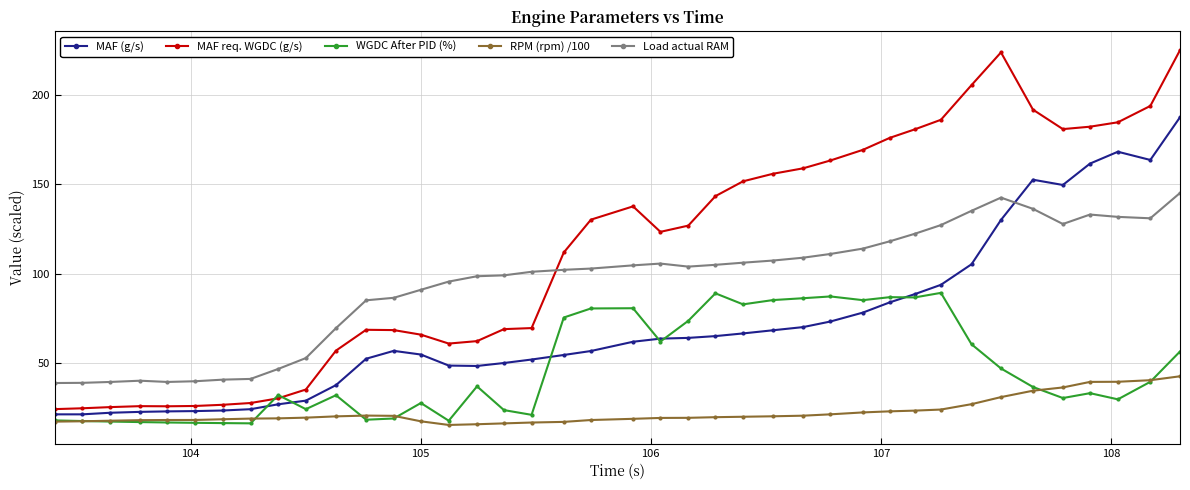

What is the value of the RPM (rpm) /100 point at the 12th from the left?

20.3